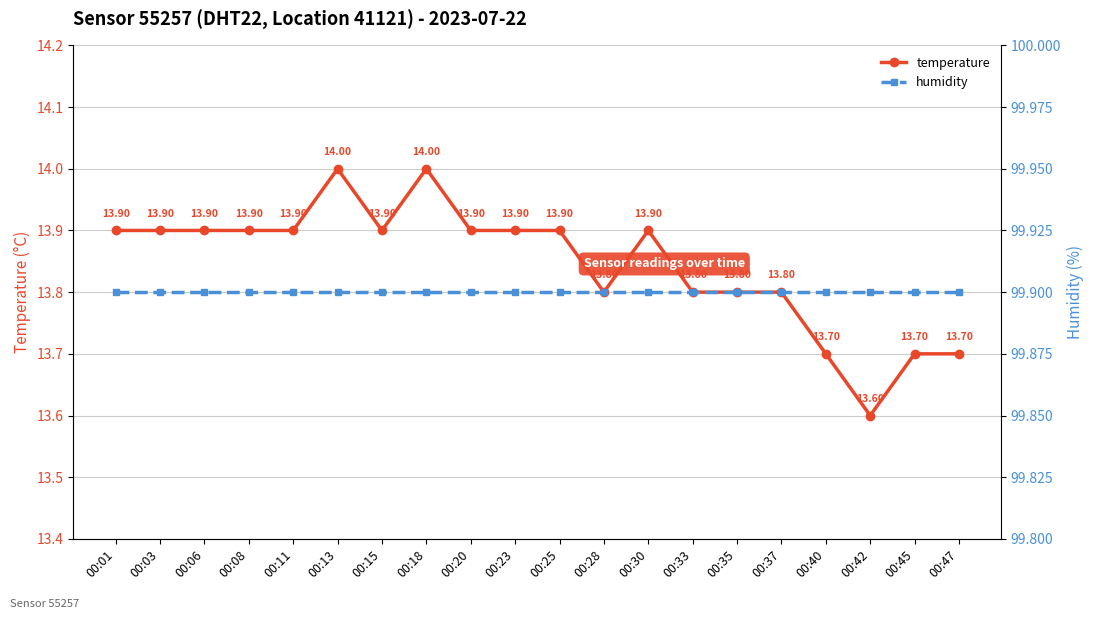

Rank the series by their maximum value, from lowest to highest.

temperature, humidity